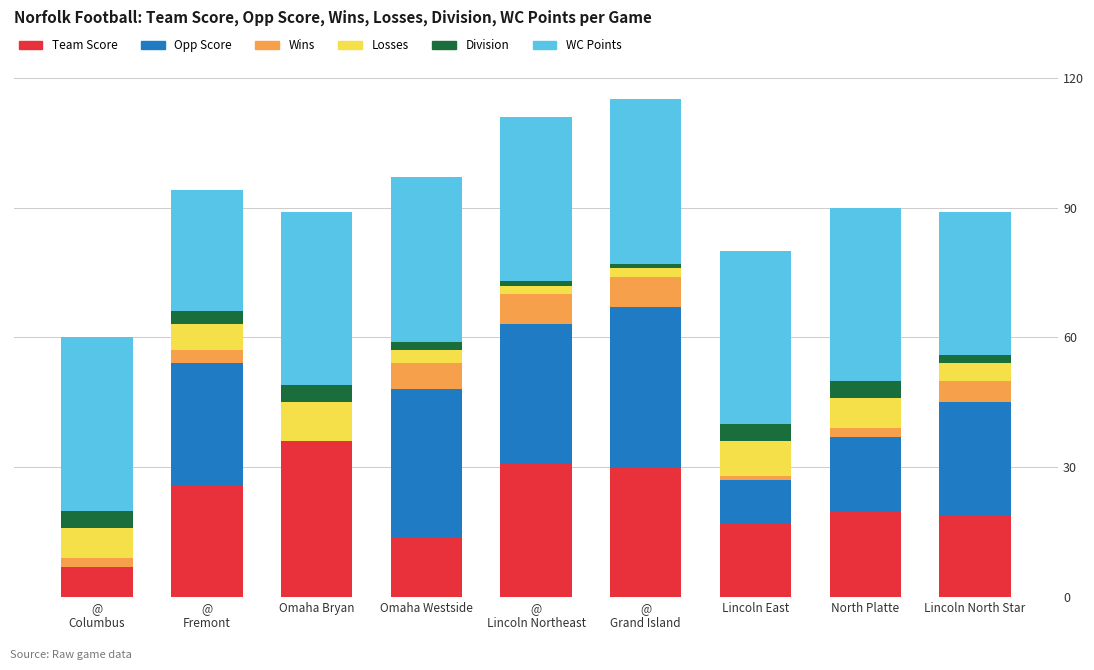

What is the total value across all series at Omaha Bryan?

89